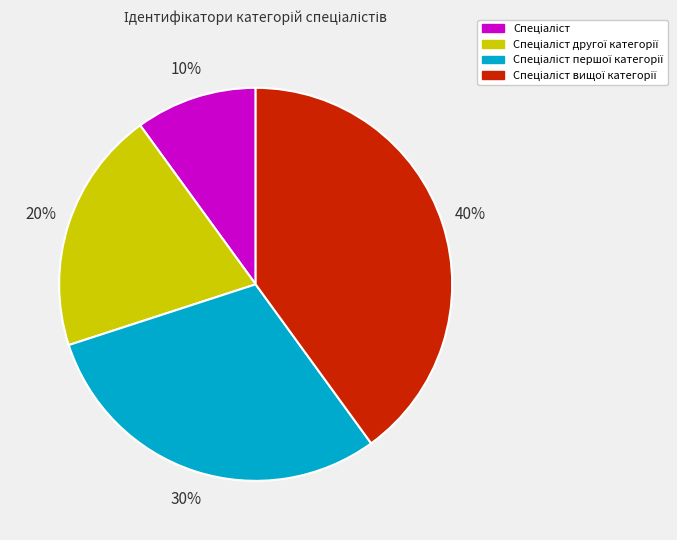

To the nearest percent, what is the average slice percentage?

25%